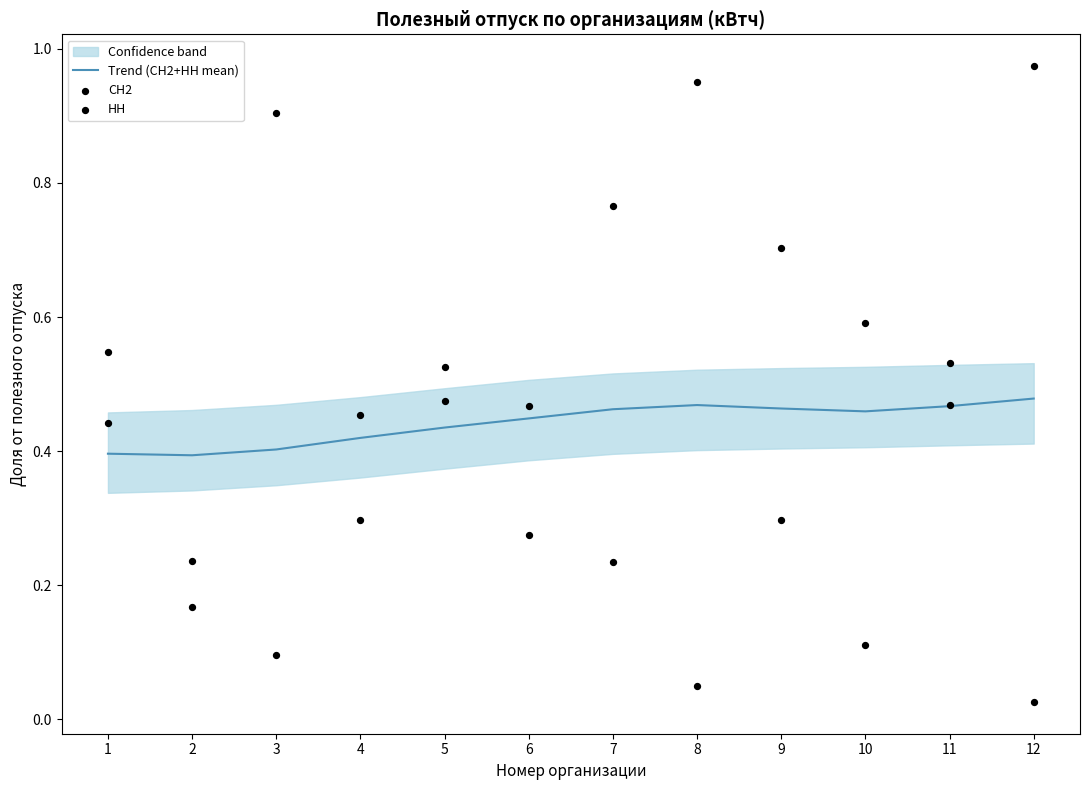

Is the value of НН at 8 greater than the value of СН2 at 12?

Yes